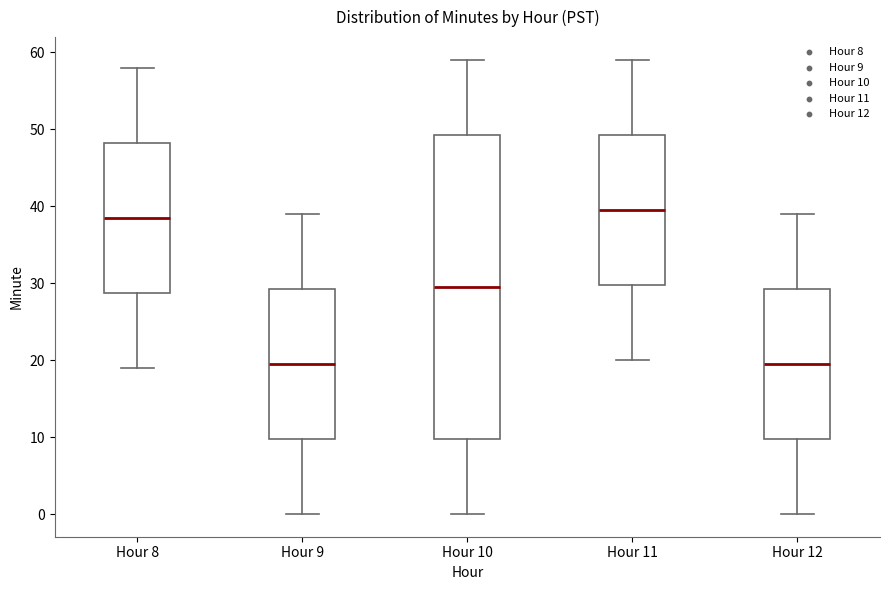

Reading left to right, read every box against the y-axis: the position of its median line, the range the box covers, and the ends of its whiskers. The values are not printed on the chart, so give them approximately, as read against the axis.

Hour 8: median 39, box 29 to 48, whiskers 19 to 58
Hour 9: median 20, box 10 to 29, whiskers 0 to 39
Hour 10: median 30, box 10 to 49, whiskers 0 to 59
Hour 11: median 40, box 30 to 49, whiskers 20 to 59
Hour 12: median 20, box 10 to 29, whiskers 0 to 39